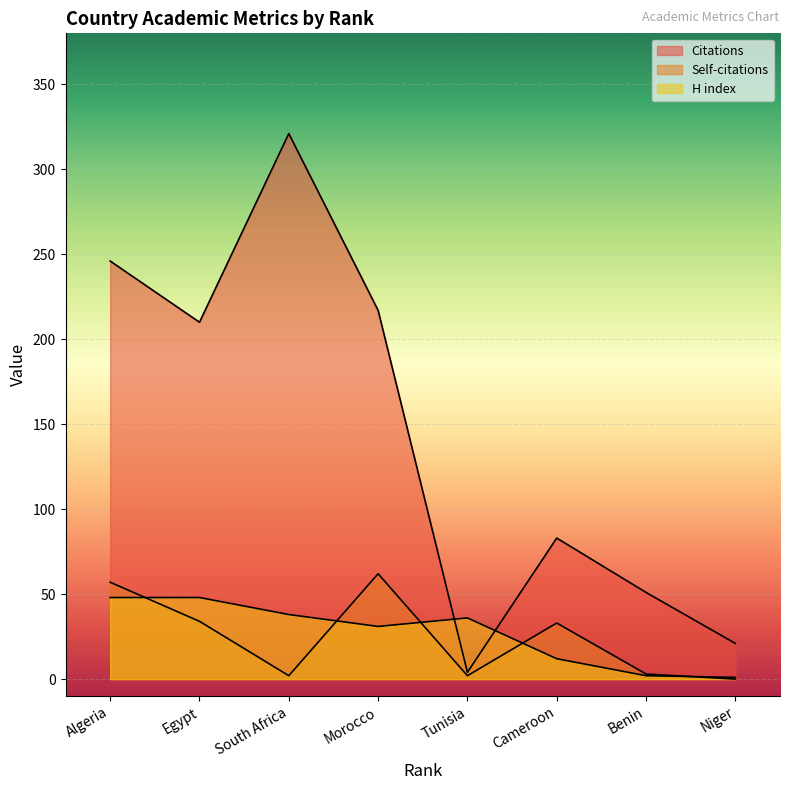

At how many categories does at least one series exceed 7?

8